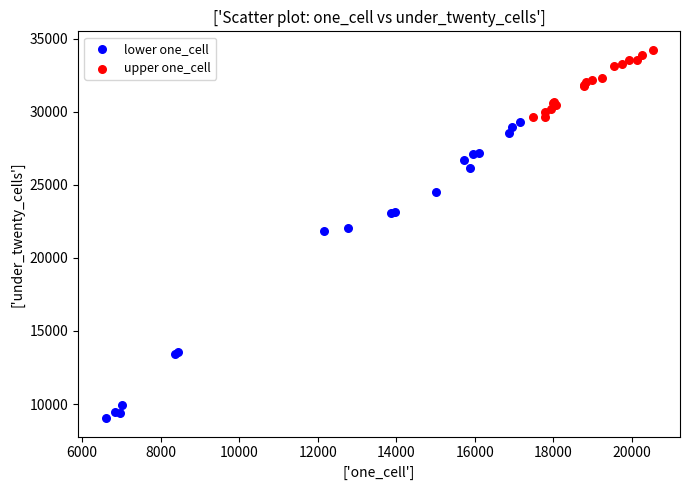

Which series contains the highest Y value?

upper one_cell